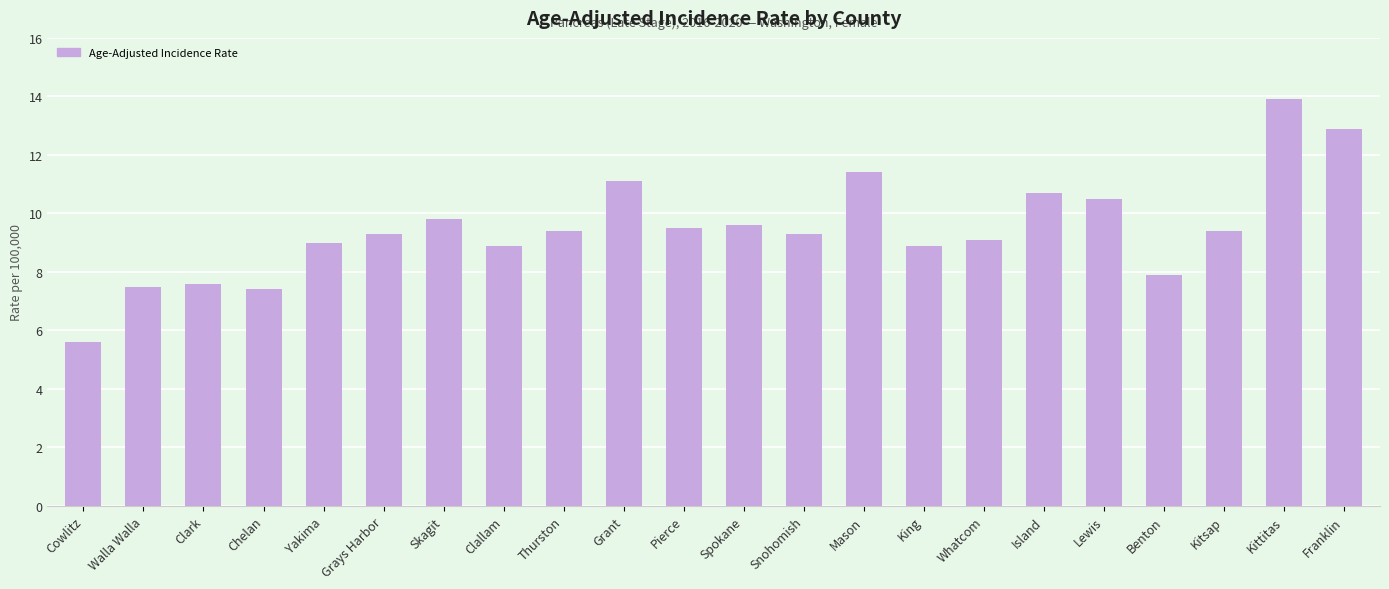

What is the label of the 7th bar from the right?

Whatcom